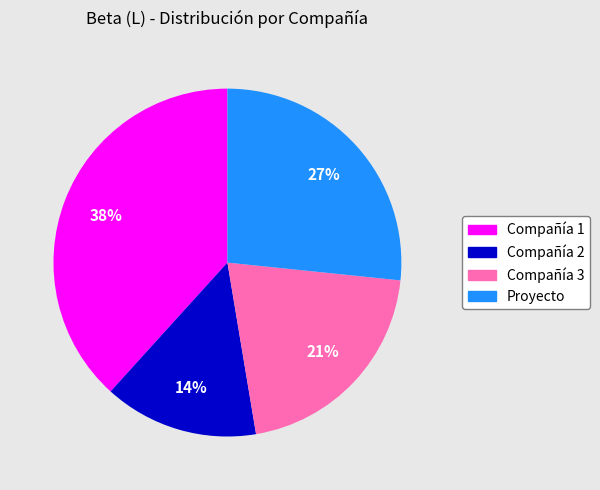

Which has a higher value, Compañía 2 or Compañía 1?

Compañía 1